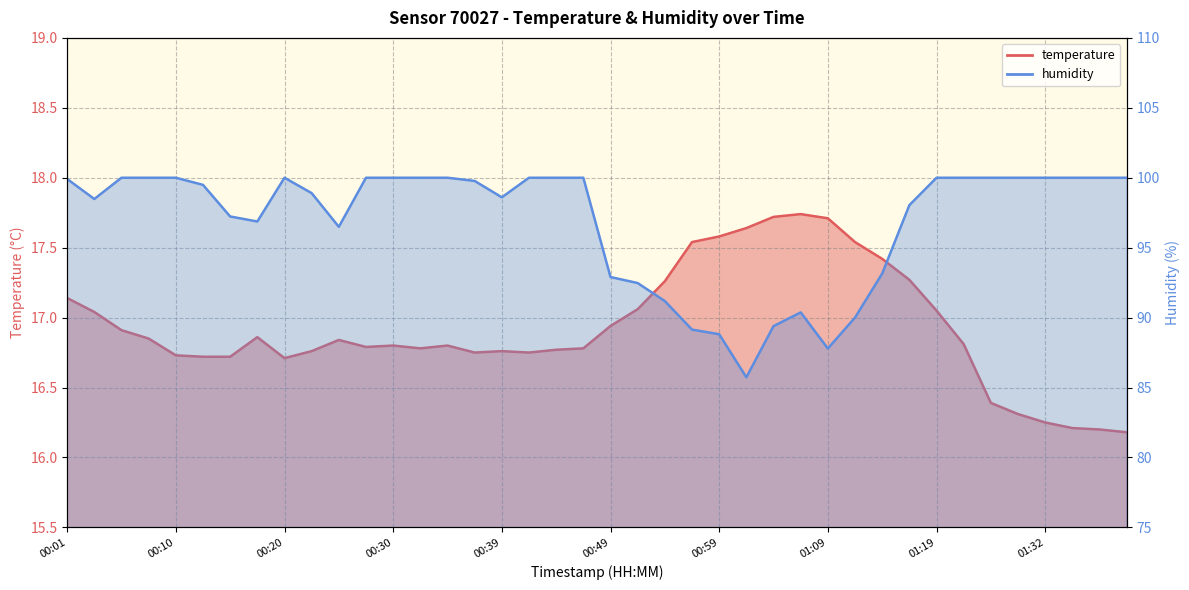

Reading right to left, transcribe all the data shown in this chart.

temperature: 01:40=16.2	01:37=16.2	01:35=16.2	01:32=16.2	01:30=16.3	01:27=16.4	01:22=16.8	01:19=17.1	01:16=17.3	01:14=17.4	01:11=17.5	01:09=17.7	01:06=17.7	01:04=17.7	01:01=17.6	00:59=17.6	00:56=17.5	00:54=17.3	00:52=17.1	00:49=16.9	00:47=16.8	00:44=16.8	00:42=16.8	00:39=16.8	00:37=16.8	00:35=16.8	00:32=16.8	00:30=16.8	00:27=16.8	00:25=16.8	00:22=16.8	00:20=16.7	00:18=16.9	00:15=16.7	00:13=16.7	00:10=16.7	00:08=16.9	00:05=16.9	00:03=17.0	00:01=17.1
humidity: 01:40=100.0	01:37=100.0	01:35=100.0	01:32=100.0	01:30=100.0	01:27=100.0	01:22=100.0	01:19=100.0	01:16=98.0	01:14=93.2	01:11=90.0	01:09=87.8	01:06=90.4	01:04=89.4	01:01=85.7	00:59=88.8	00:56=89.1	00:54=91.2	00:52=92.5	00:49=92.9	00:47=100.0	00:44=100.0	00:42=100.0	00:39=98.6	00:37=99.8	00:35=100.0	00:32=100.0	00:30=100.0	00:27=100.0	00:25=96.5	00:22=98.9	00:20=100.0	00:18=96.9	00:15=97.2	00:13=99.5	00:10=100.0	00:08=100.0	00:05=100.0	00:03=98.5	00:01=99.9